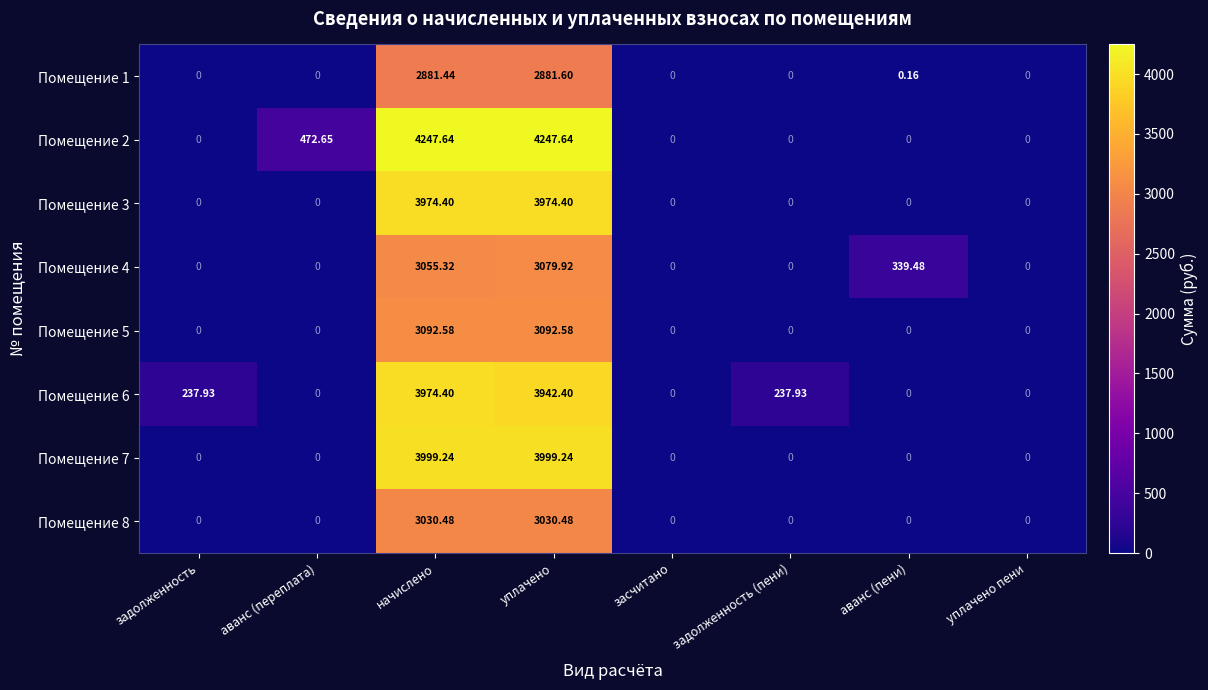

At which category is the sum across all series the highest?

начислено